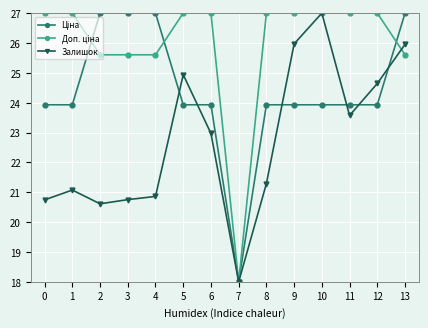

What is the greatest value displayed?

27.0